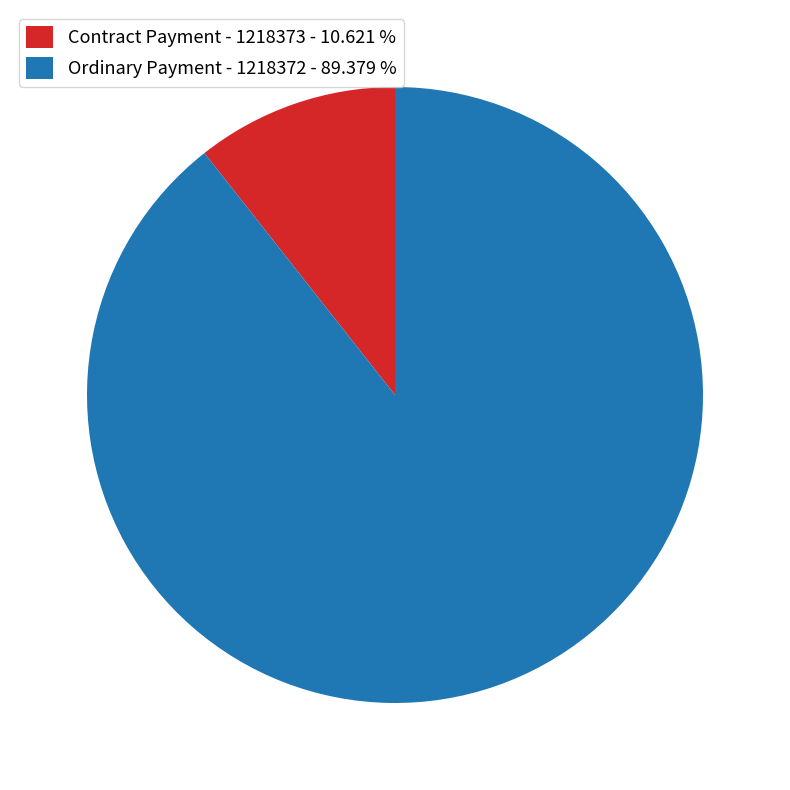

Combined, do Ordinary Payment - 1218372 - 89.379 % and Contract Payment - 1218373 - 10.621 % account for over 50%?

Yes